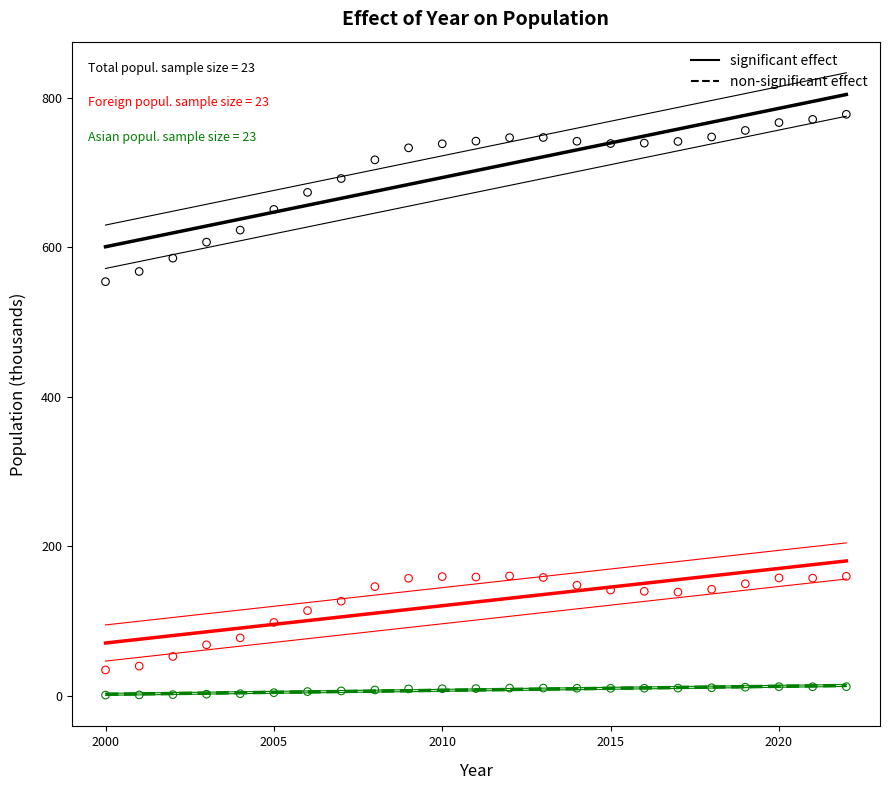

Across all data points, what is the range of Y values (max minus min)?

776.7